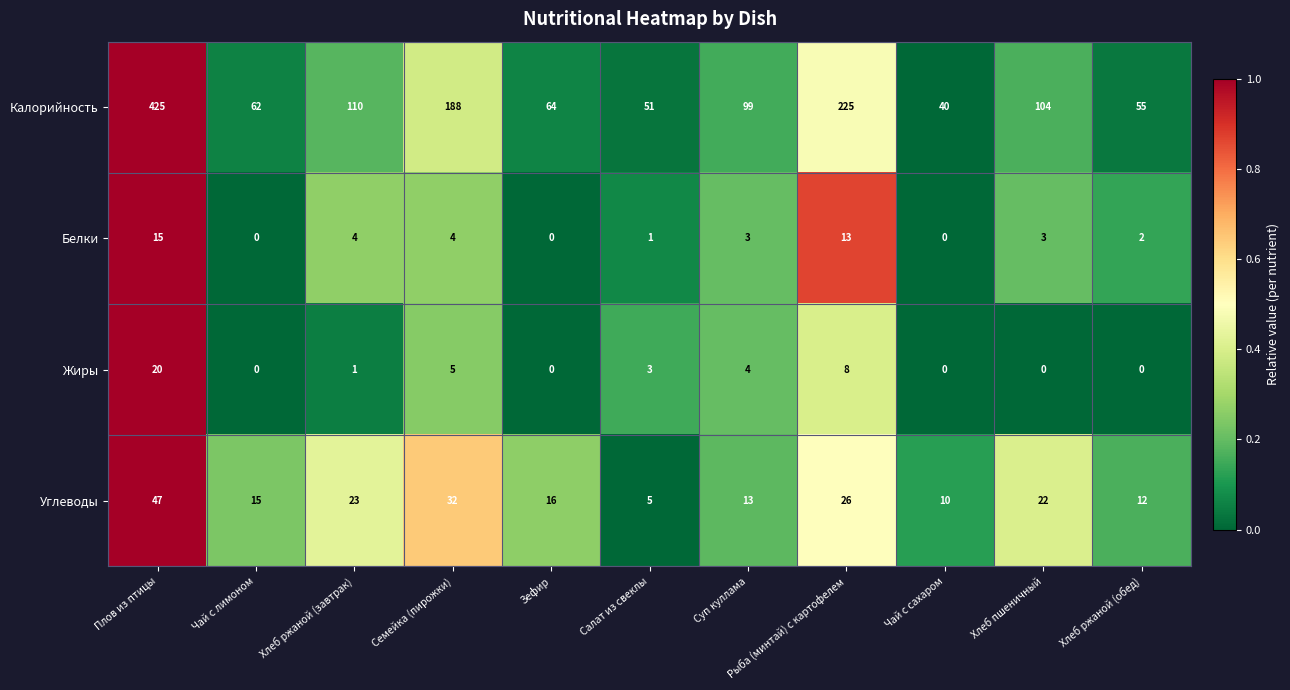

At which category is the sum across all series the highest?

Плов из птицы